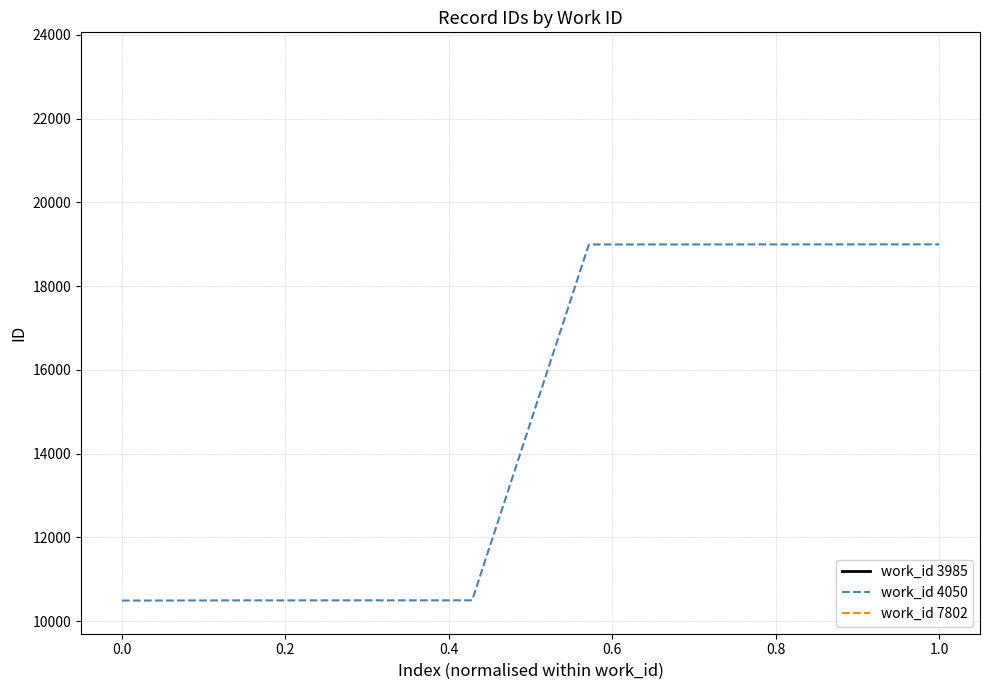

What is the highest value of the work_id 4050 series?

18997